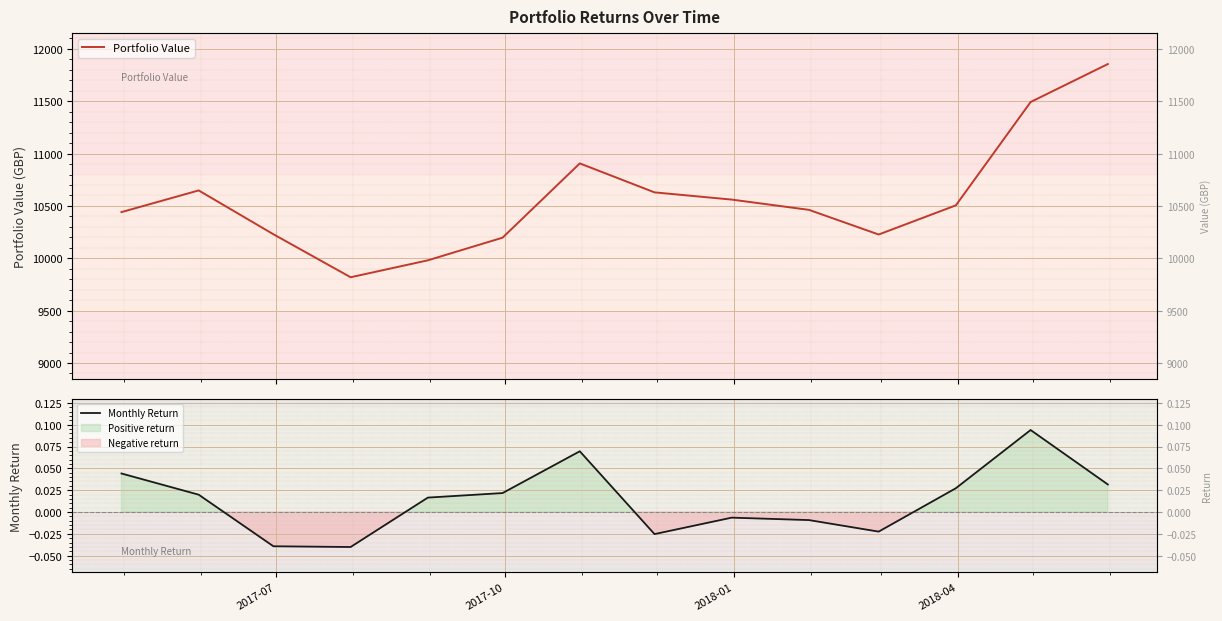

How many negative values does the Monthly Return series have?

6